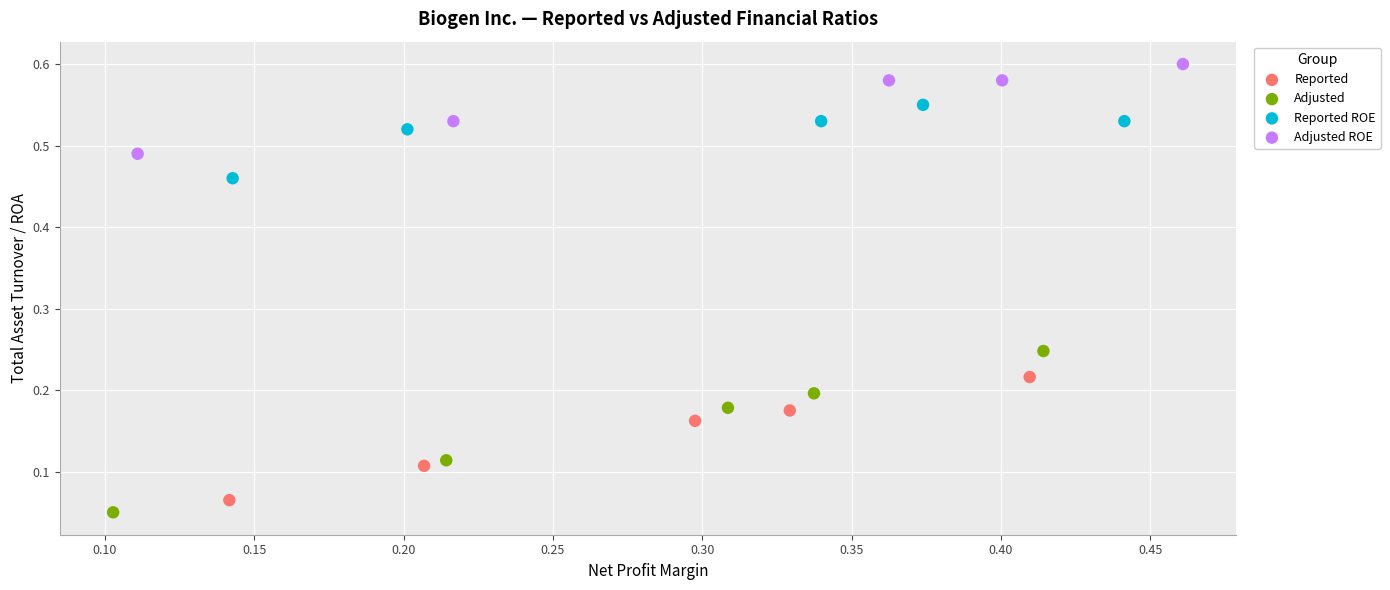

Which series reaches the maximum Y coordinate?

Adjusted ROE